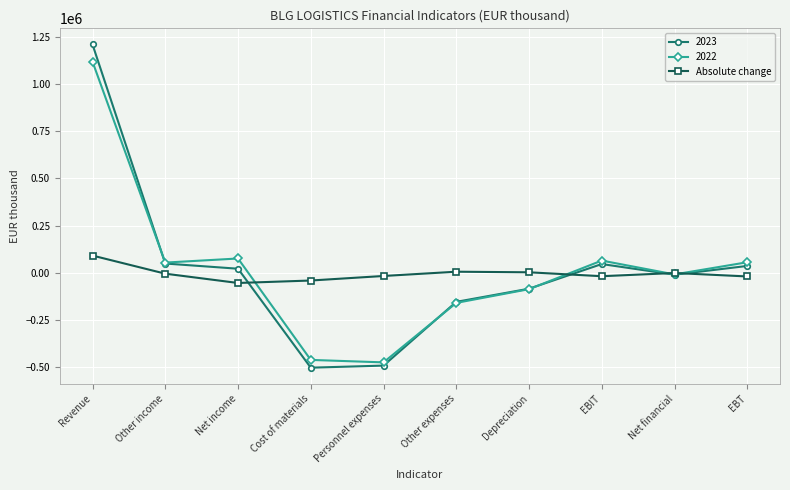

What is the label of the 8th point from the right?

Net income